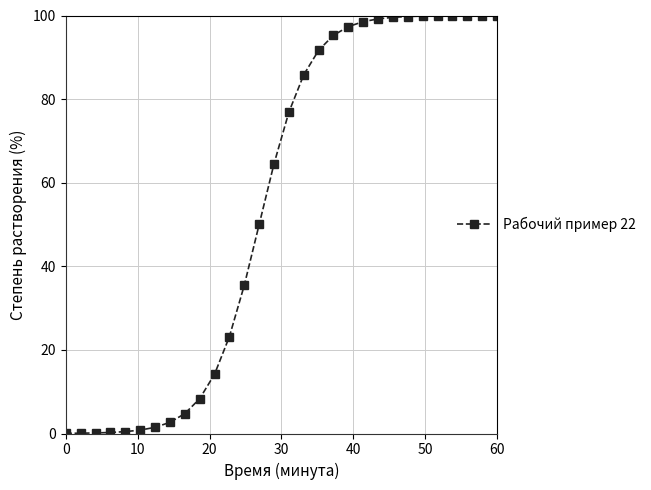

What is the value of the 9th point from the left?

4.7